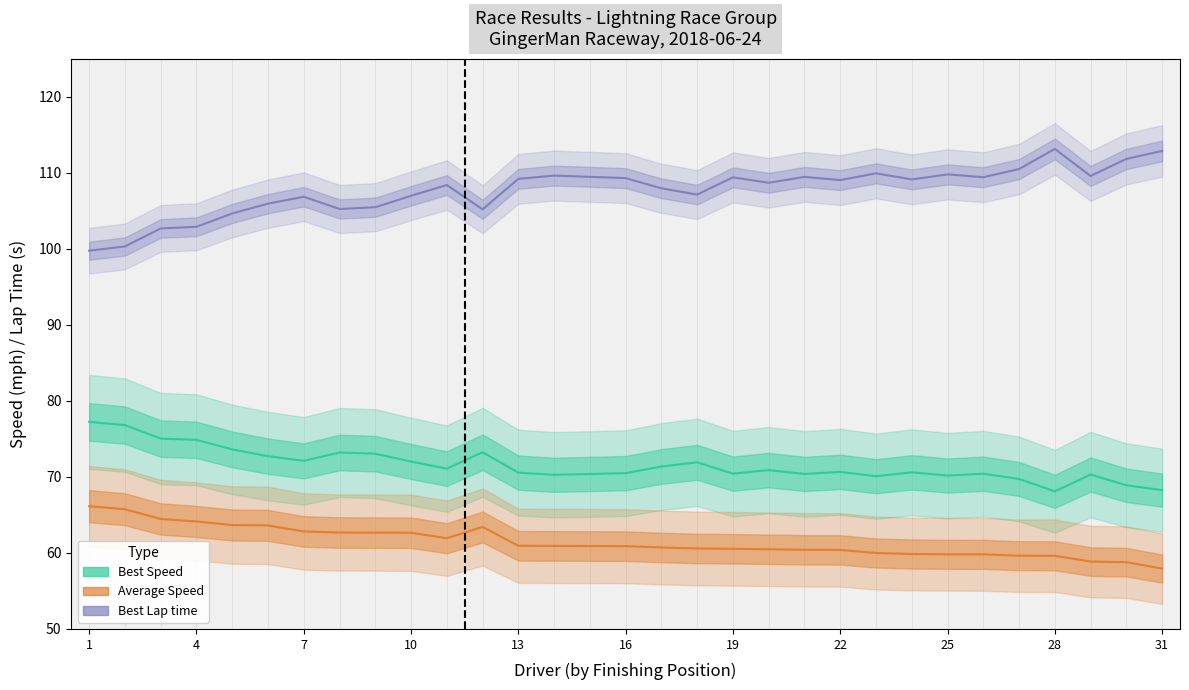

True or false: Average Speed and Best Speed cross at least once.

False